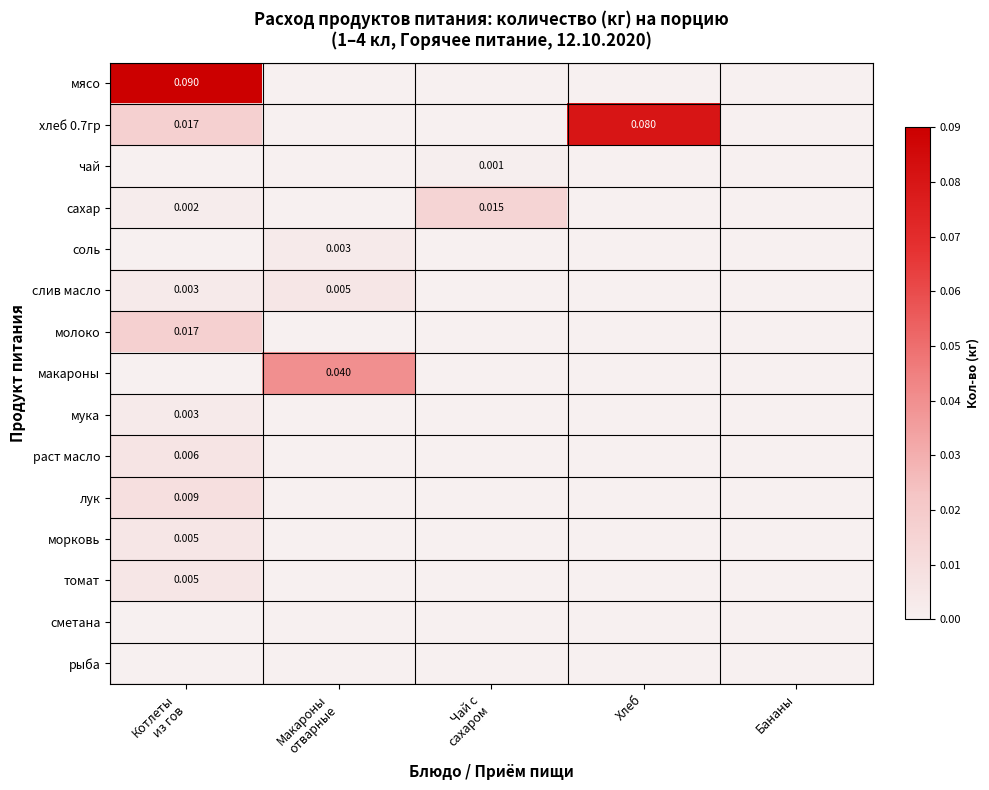

What is the greatest value displayed?

0.1